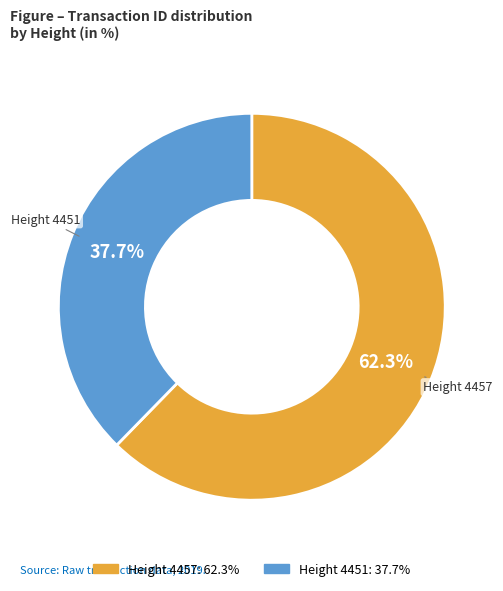

Count the number of slices in the pie.

2